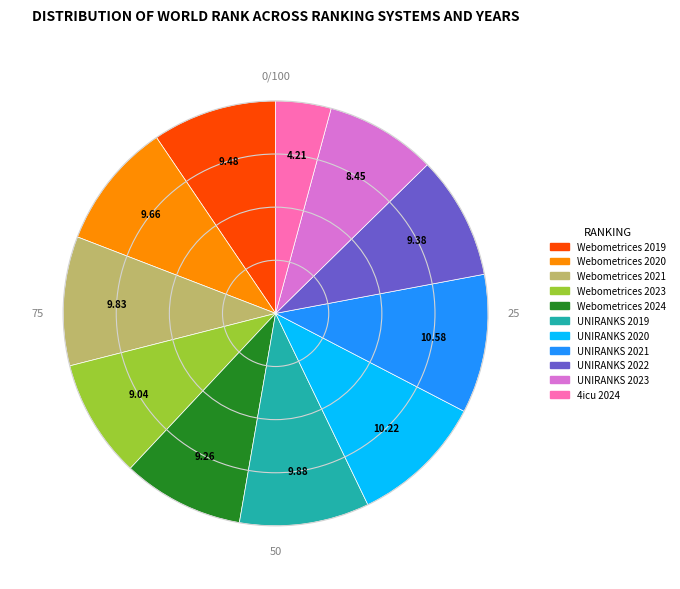

How many segments does this pie chart have?

11